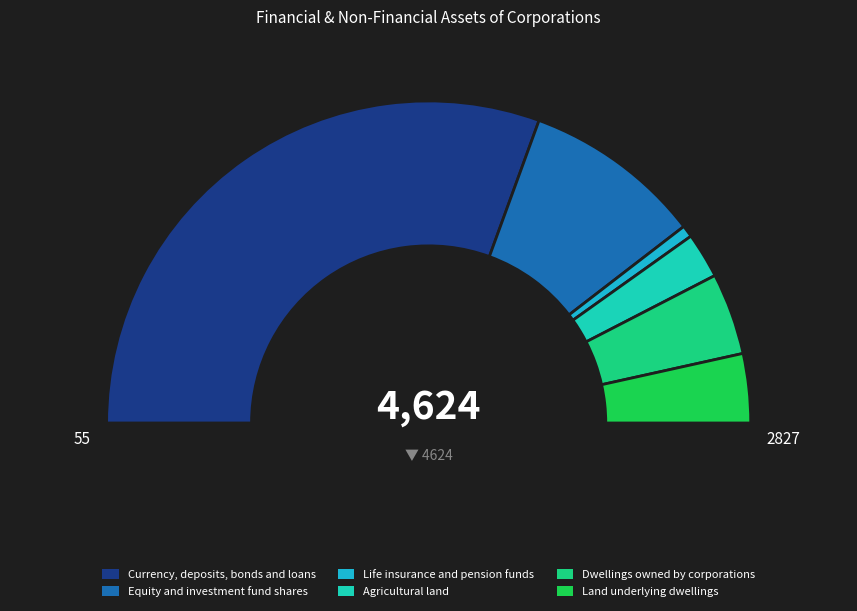

Does Dwellings owned by corporations account for over 50% of the chart?

No